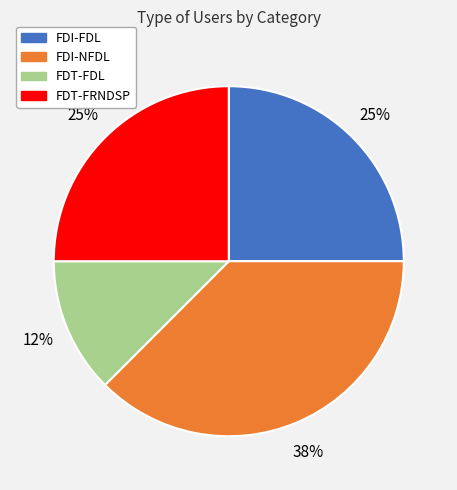

The FDI-NFDL slice represents 31% of the pie. True or false?

False